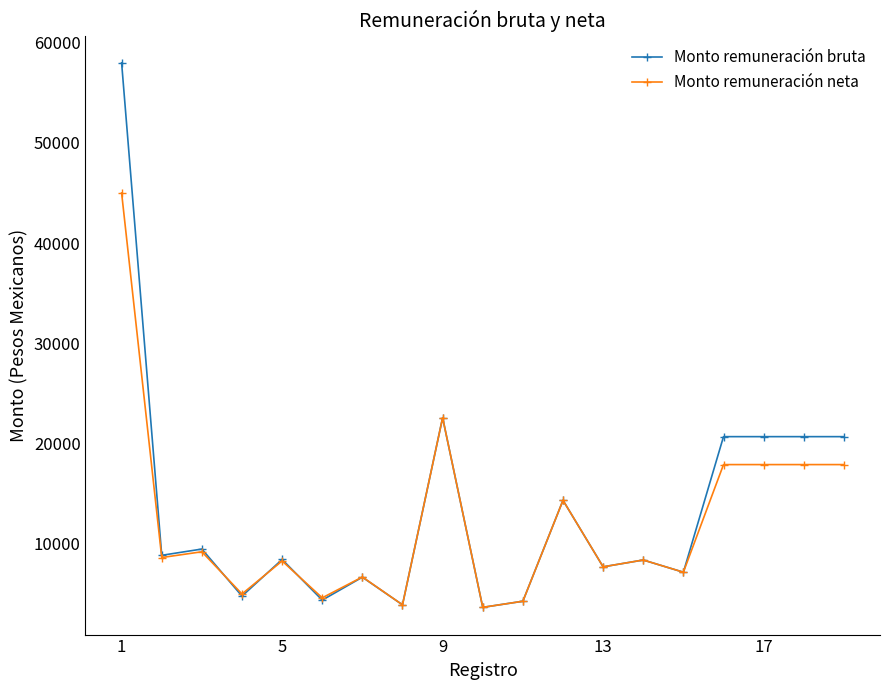

How many lines are shown in the chart?

2